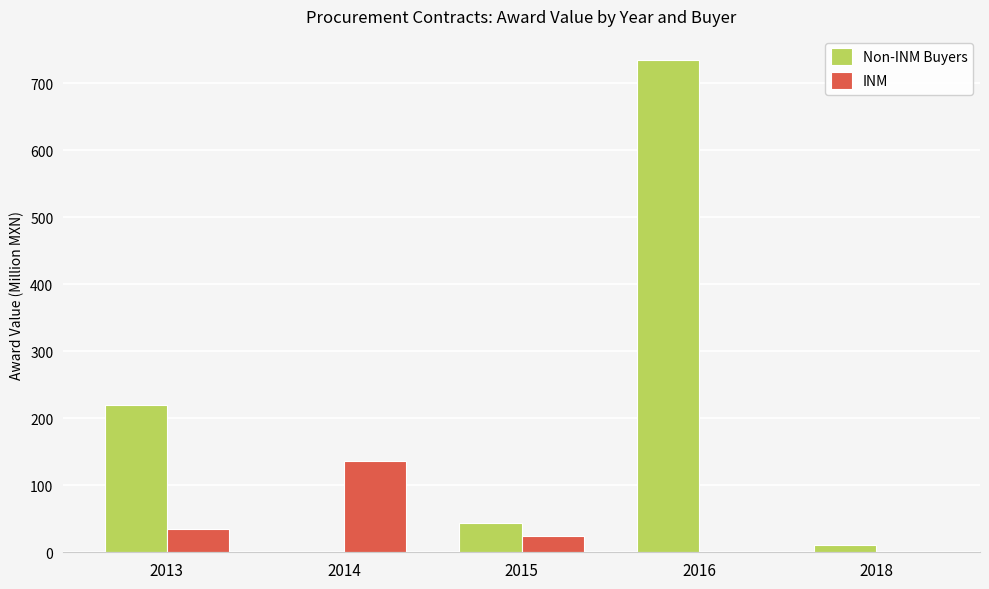

Reading right to left, transcribe all the data shown in this chart.

Non-INM Buyers: 11.0	733.6	43.5	0.0	220.3
INM: 0.0	0.0	23.7	135.9	34.6